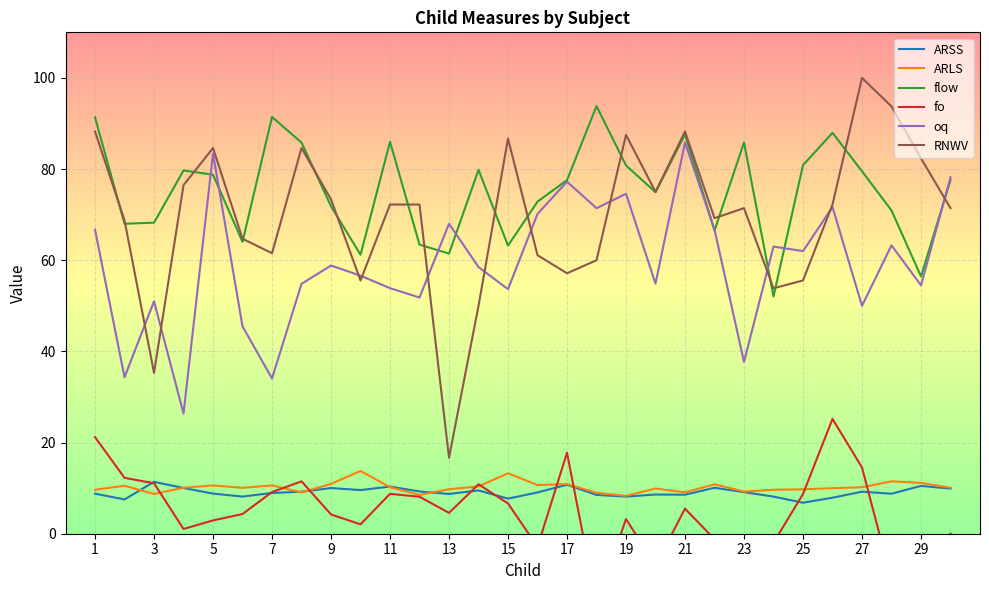

True or false: RNWV and ARSS cross at least once.

False